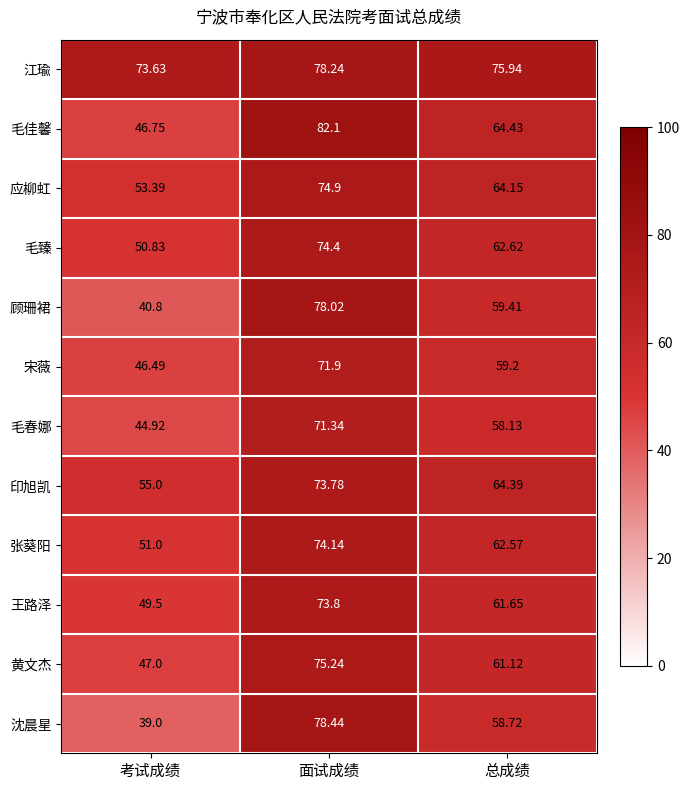

What is the maximum value shown in the chart?

82.1